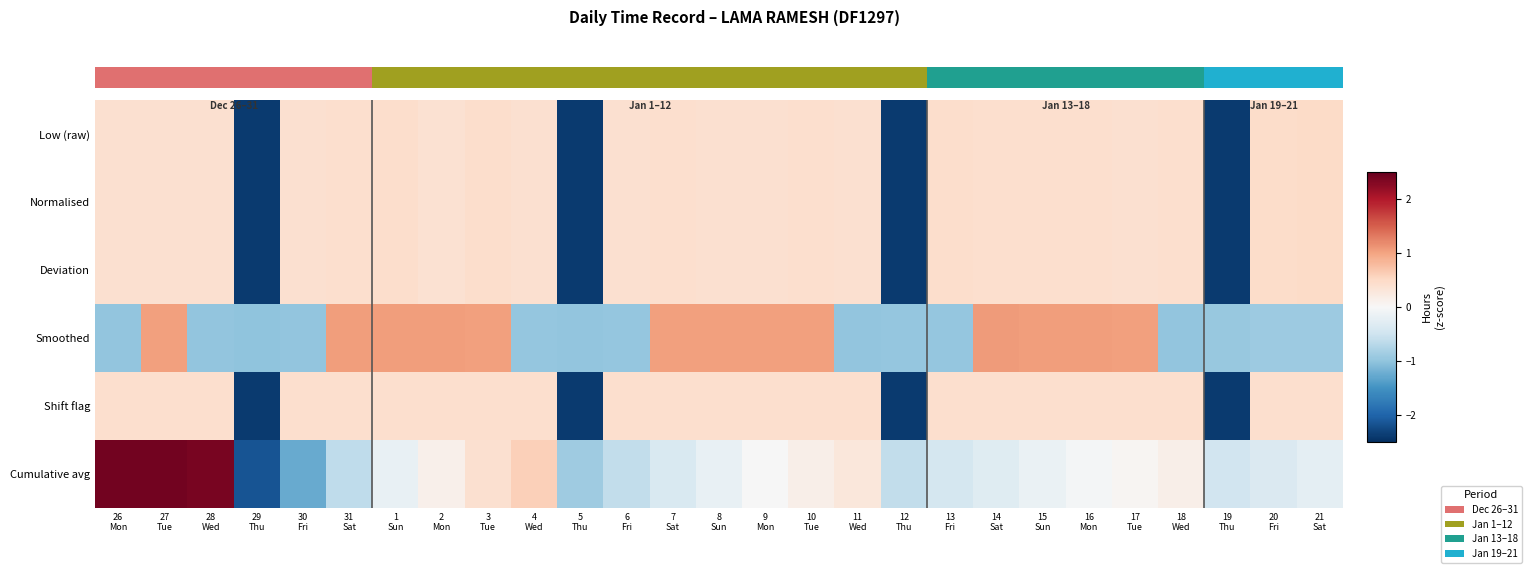

Which series has the largest total across all categories?

Normalised